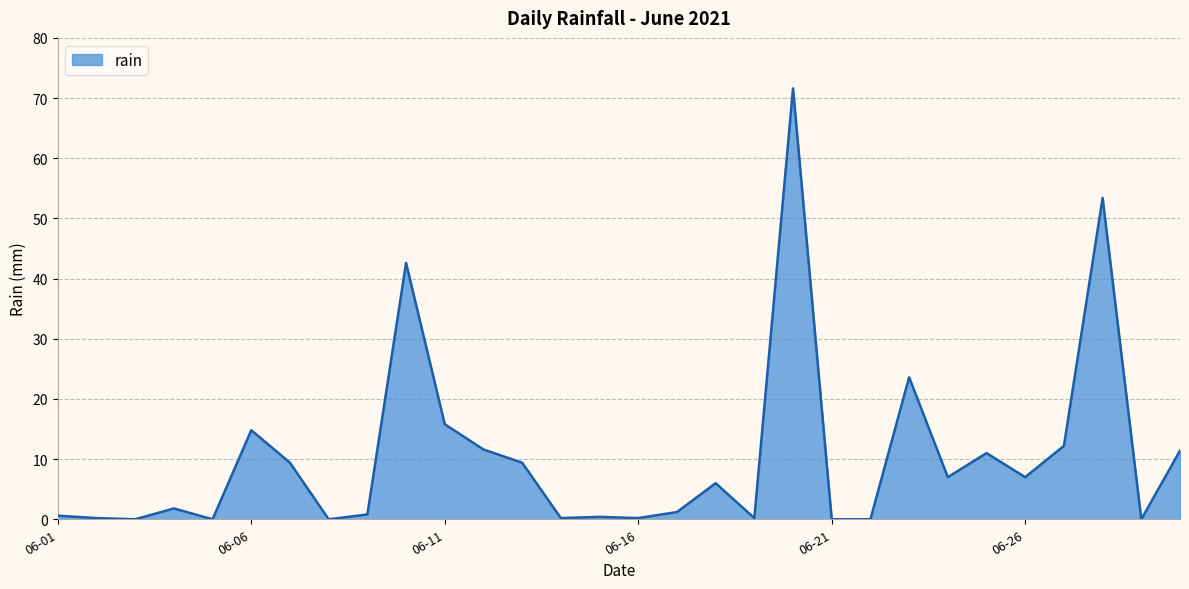

What is the difference between the maximum and minimum values?

71.6